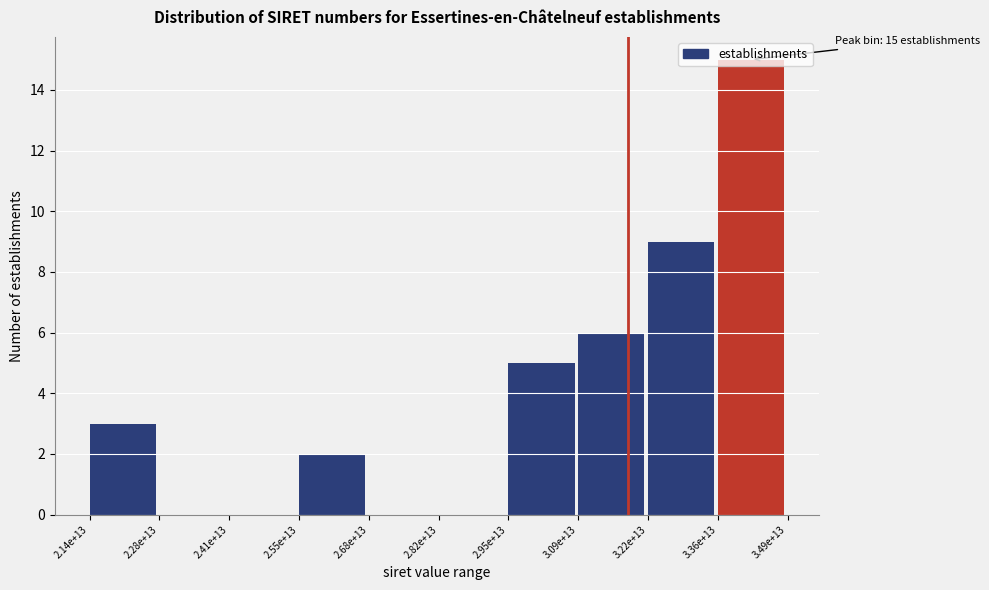

Between 2.14e+13 and 2.41e+13, which is larger?

2.14e+13